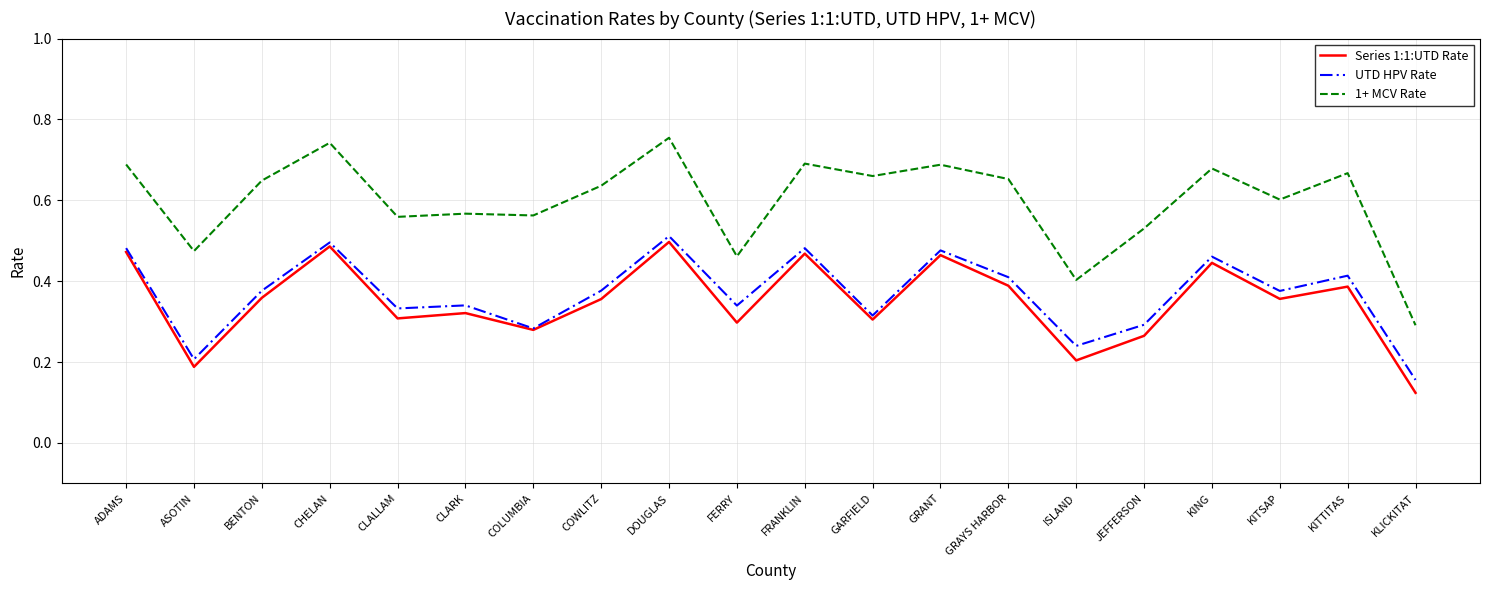

Rank the series by their maximum value, from highest to lowest.

1+ MCV Rate, UTD HPV Rate, Series 1:1:UTD Rate